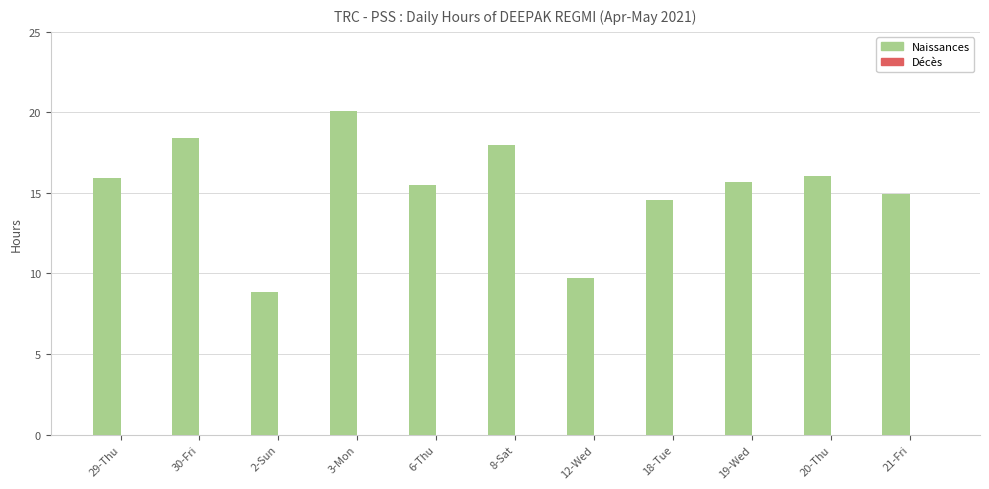

What is the label of the 8th bar from the right?

3-Mon